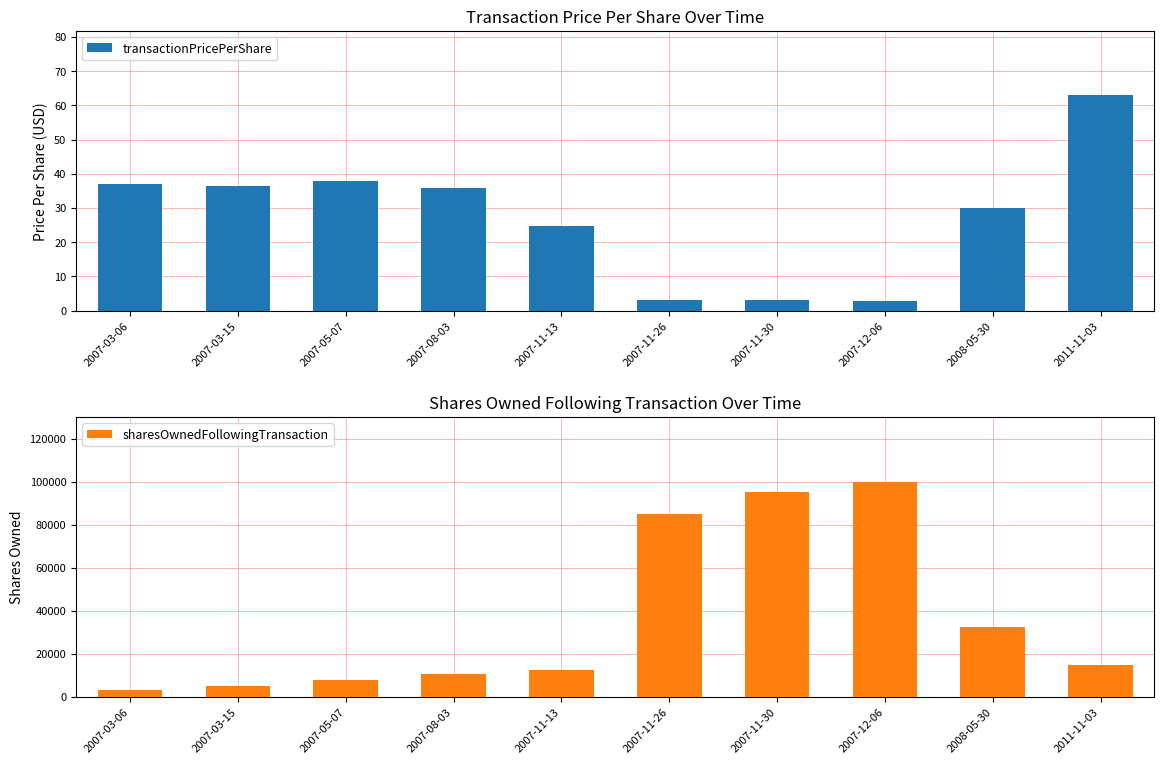

What is the label of the 2nd bar from the left?

2007-03-15